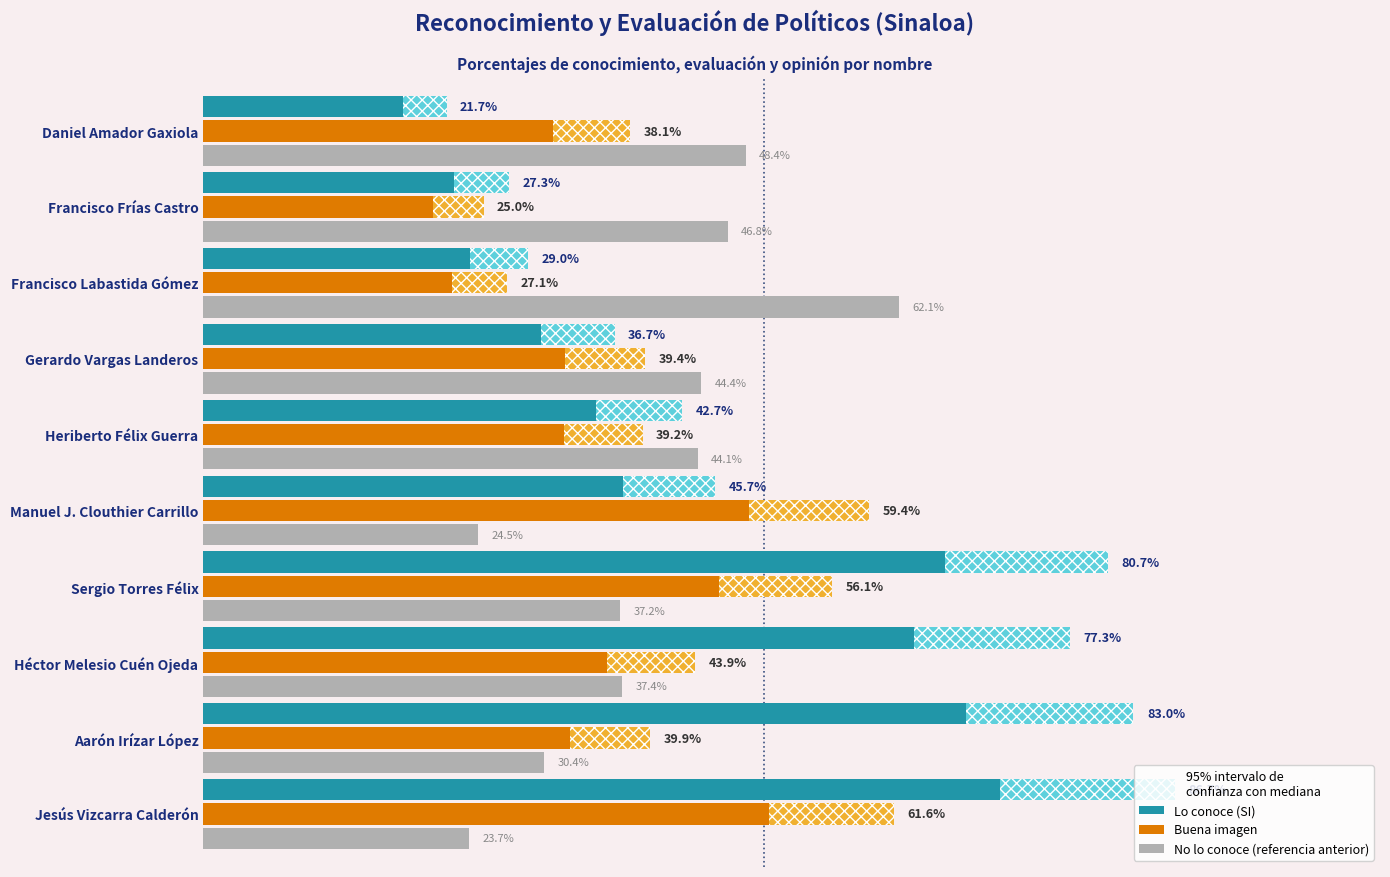

At which category is the sum across all series the highest?

Sergio Torres Félix